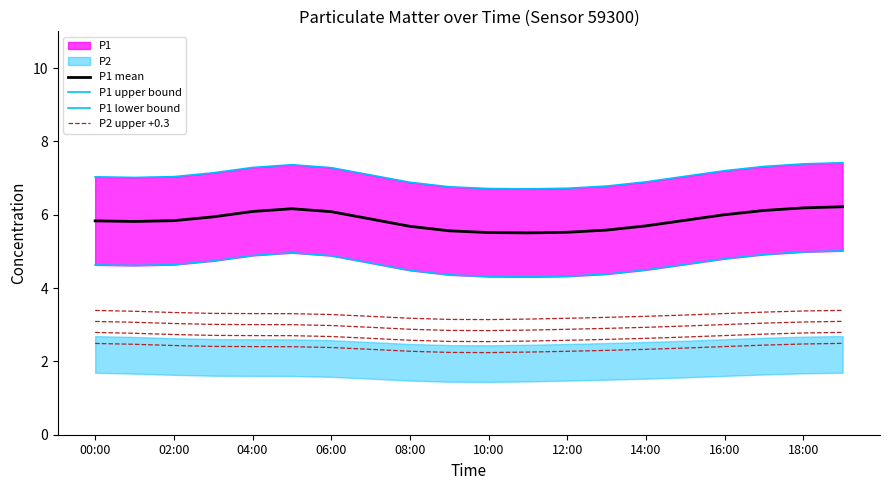

True or false: P1 lower bound and P1 mean cross at least once.

False